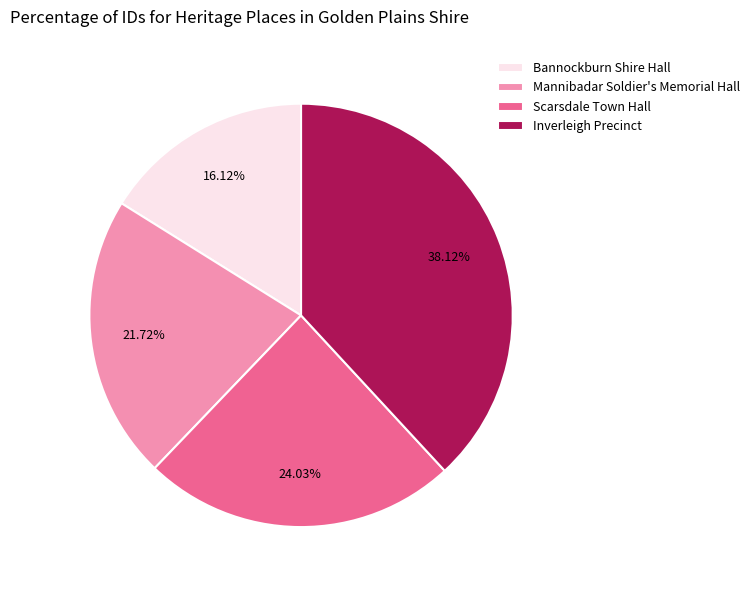

Does Inverleigh Precinct represent more than half of the total?

No